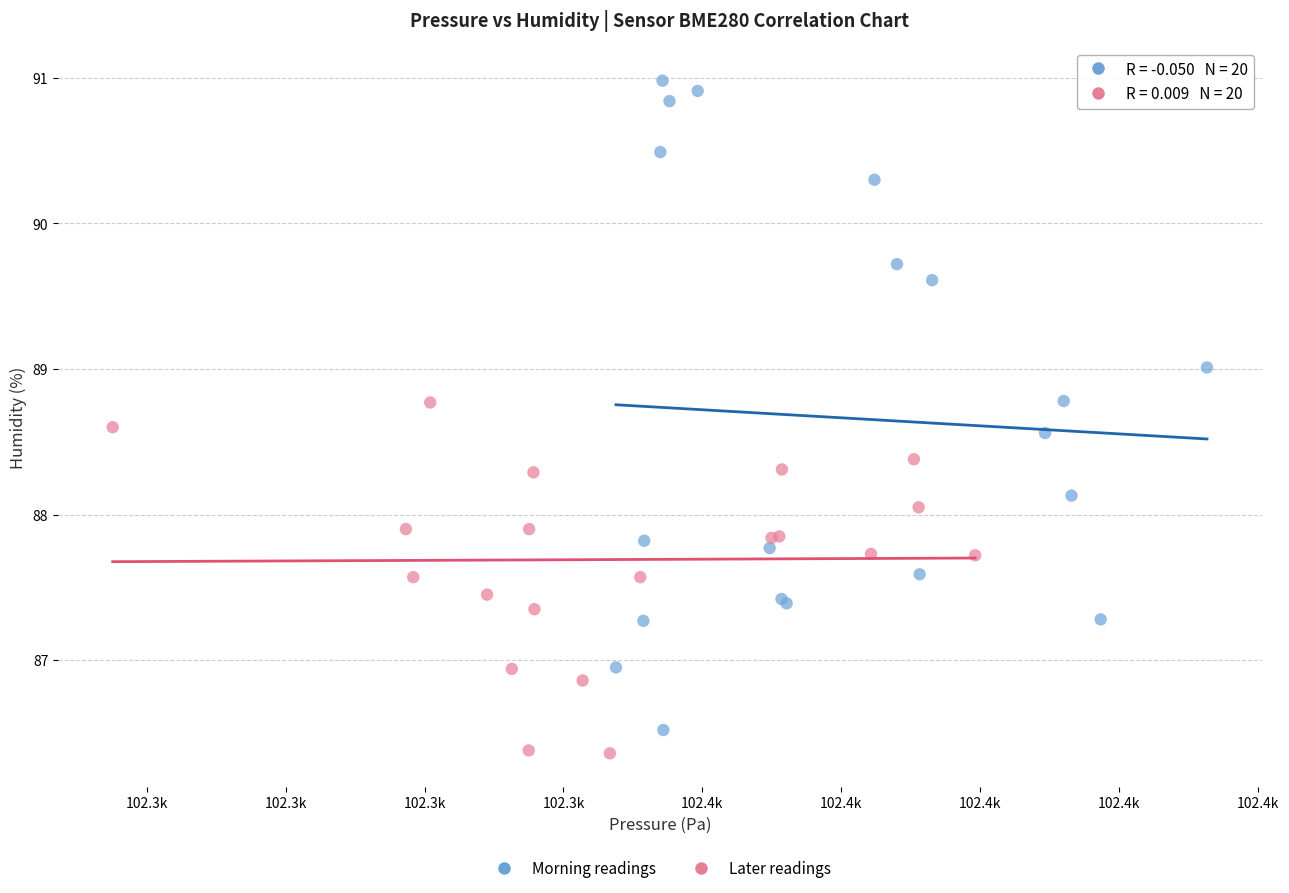

Which series has the largest Y range (max minus min)?

Morning readings